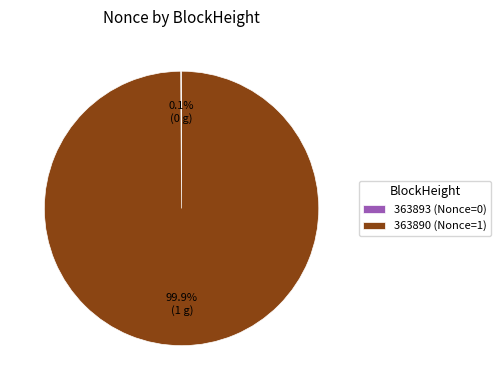

Is there a majority slice in this chart?

Yes